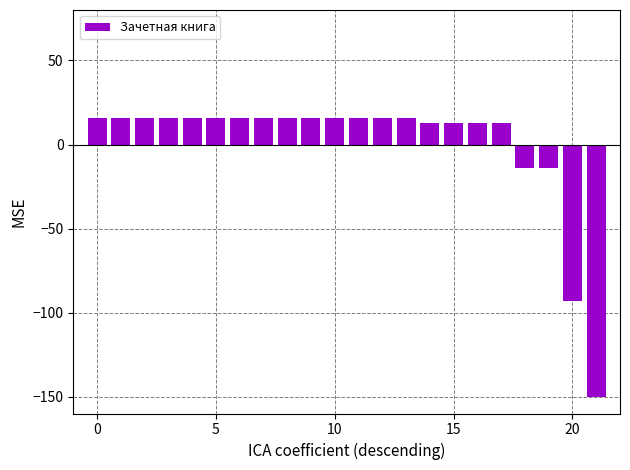

How many values are below 15?

8